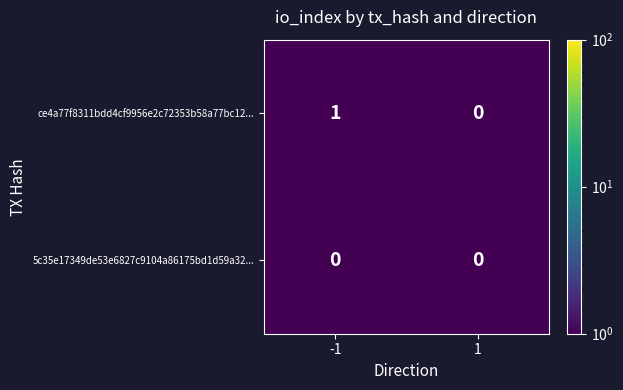

Rank the series by their average value, from lowest to highest.

5c35e17349de53e6827c9104a86175bd1d59a32..., ce4a77f8311bdd4cf9956e2c72353b58a77bc12...